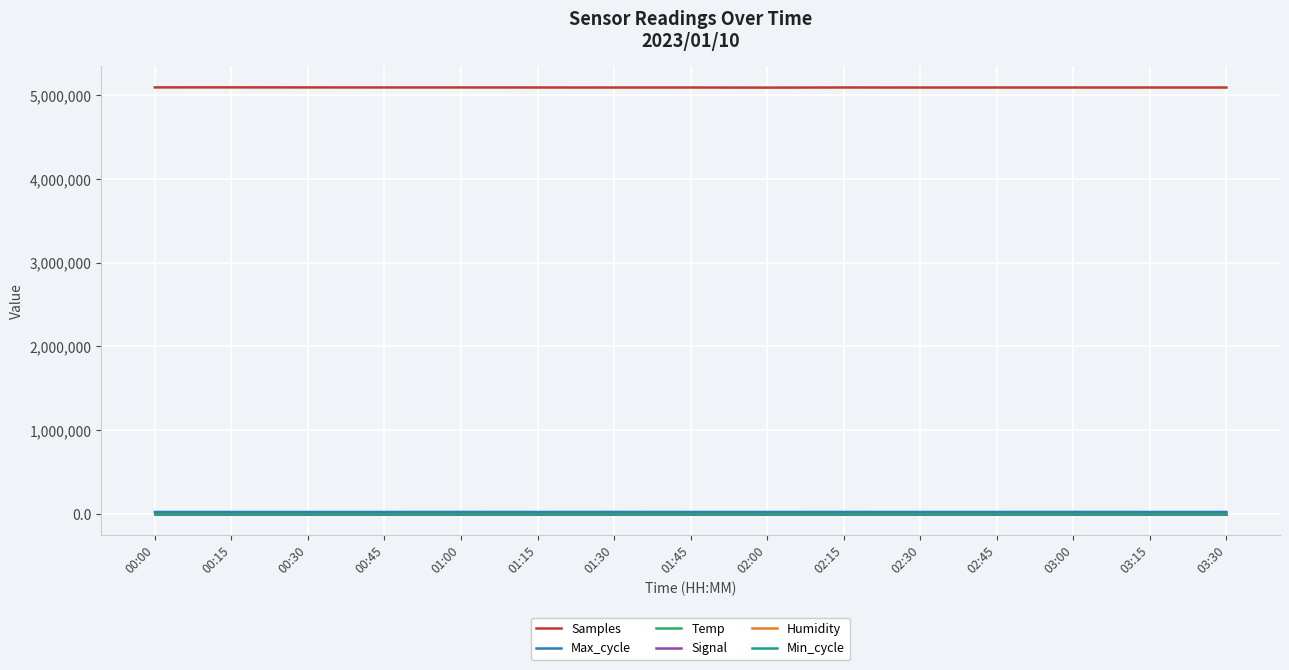

What is the total value across all series at 00:00?

5116739.4